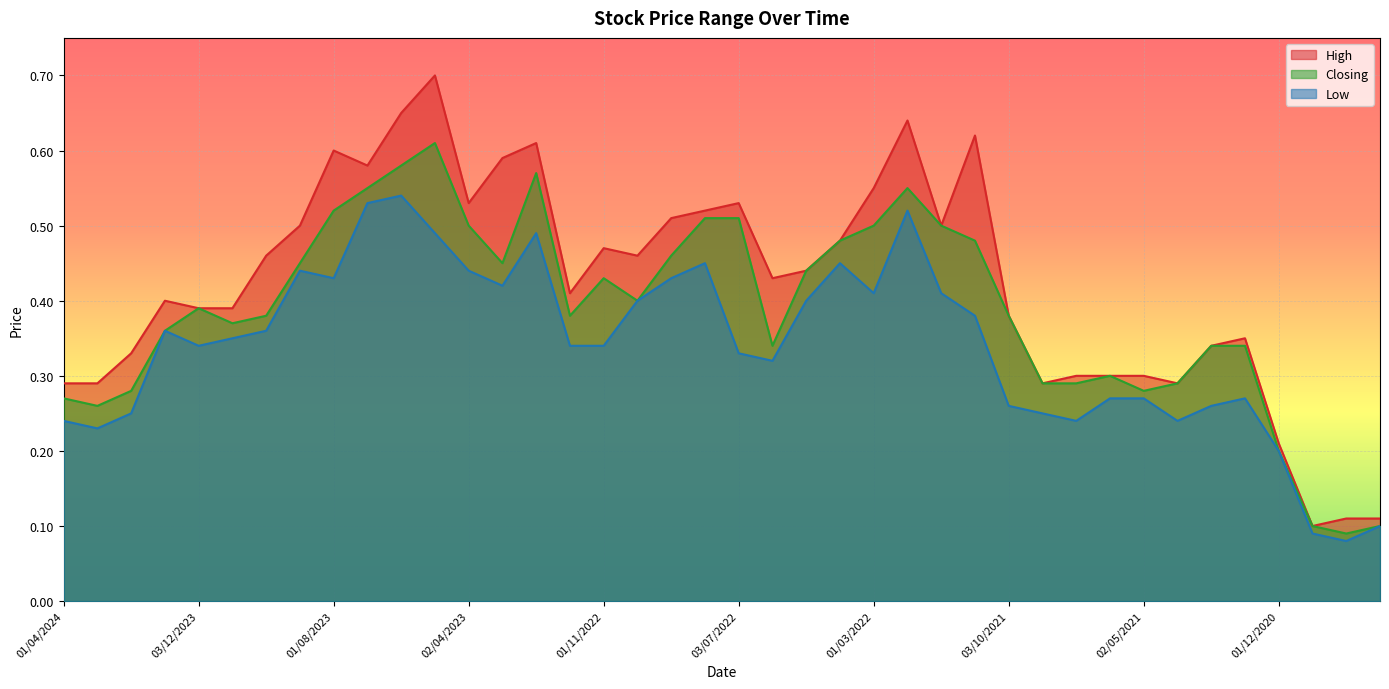

True or false: Low and Closing cross at least once.

False